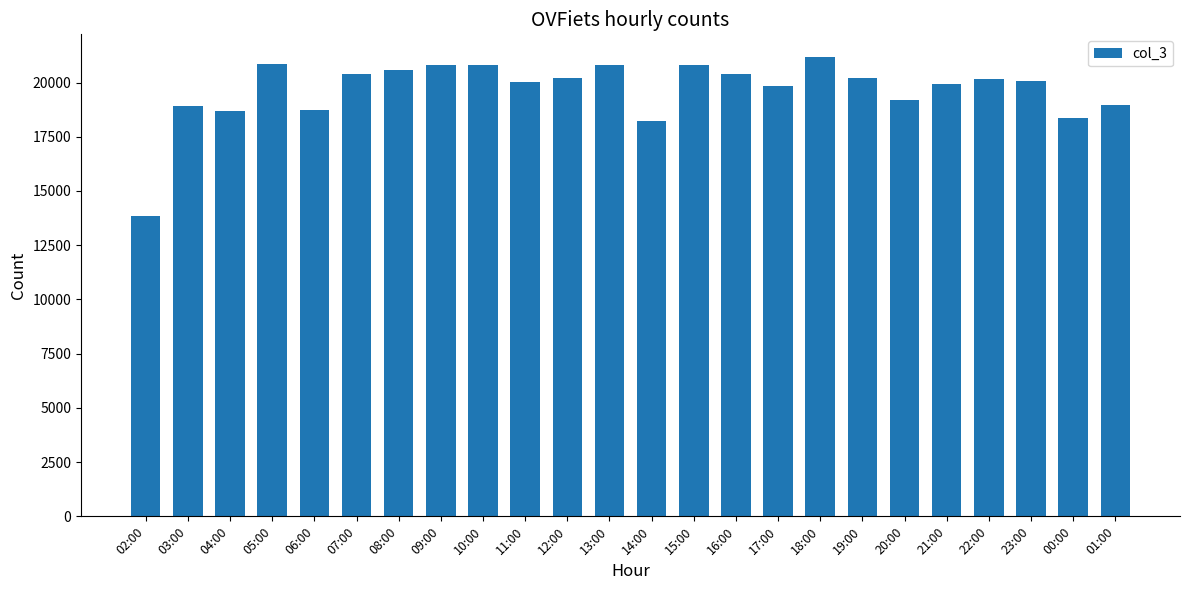

Is it true that the value at 07:00 is 20371?

True